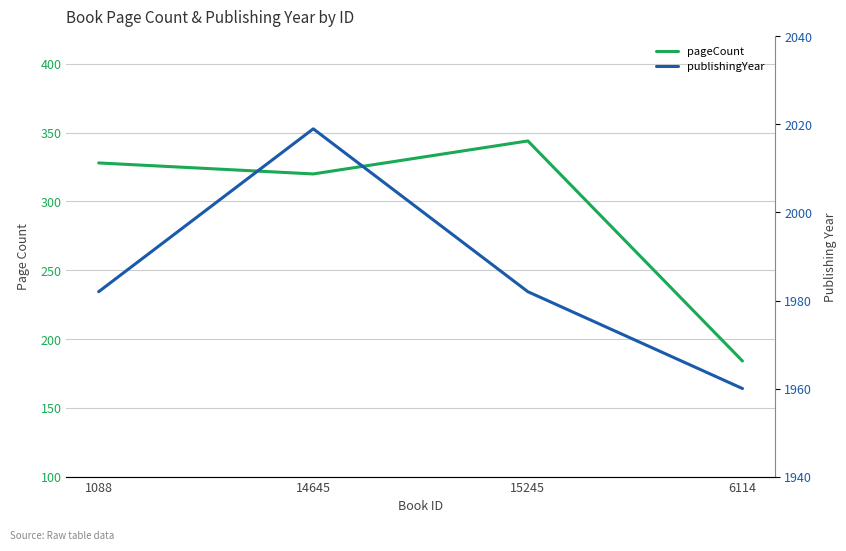

Where does the publishingYear series first go above 1982?

14645